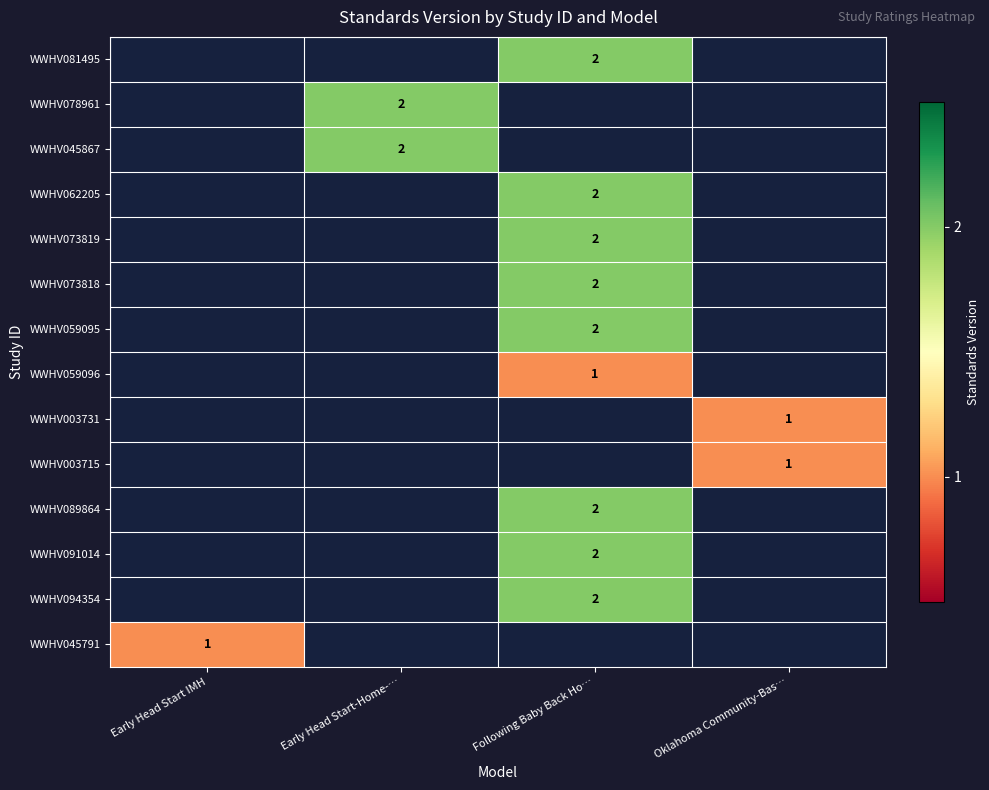

Count the number of categories in the chart.

4